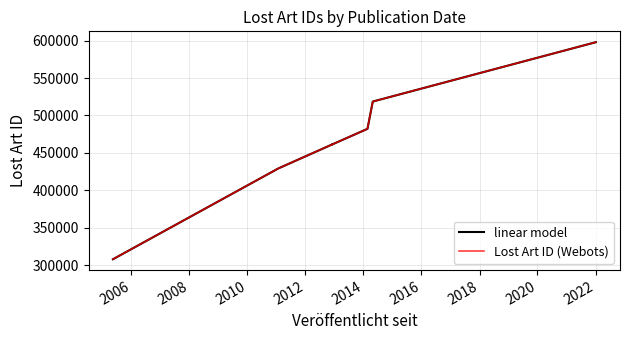

What is the highest value of the Lost Art ID (Webots) series?

597948